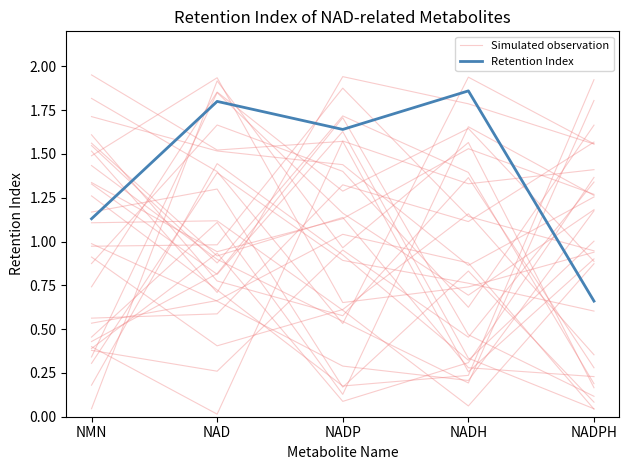

At which category is the sum across all series the highest?

NADP